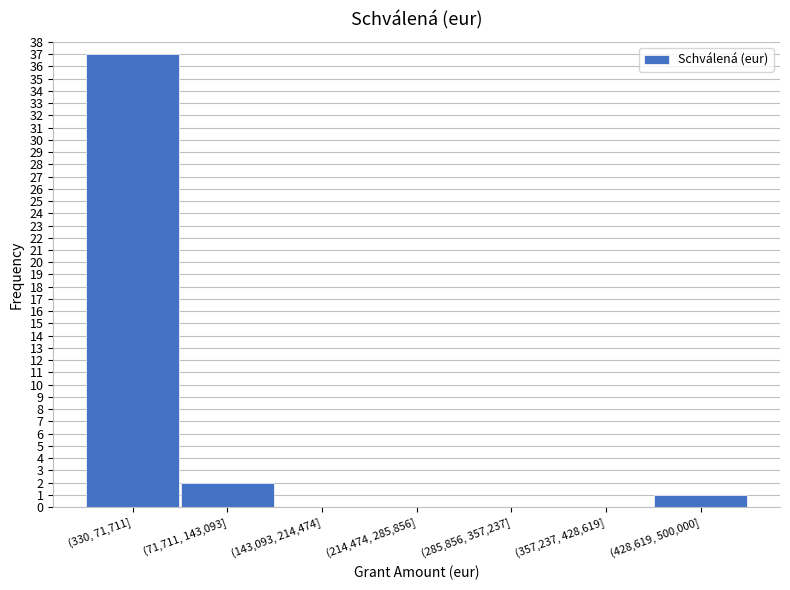

Reading left to right, transcribe all the data shown in this chart.

(330, 71,711]=37	(71,711, 143,093]=2	(143,093, 214,474]=0	(214,474, 285,856]=0	(285,856, 357,237]=0	(357,237, 428,619]=0	(428,619, 500,000]=1